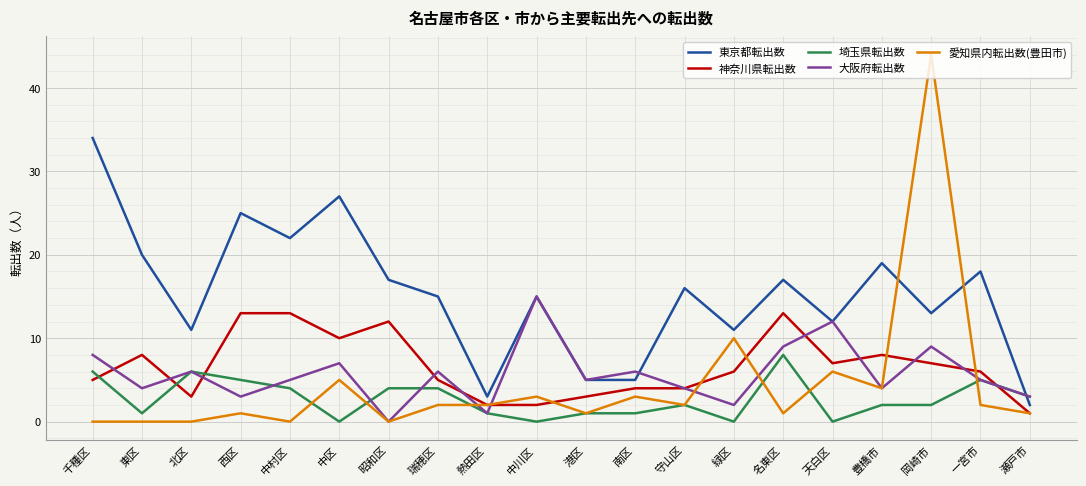

Reading left to right, transcribe all the data shown in this chart.

東京都転出数: 34	20	11	25	22	27	17	15	3	15	5	5	16	11	17	12	19	13	18	2
神奈川県転出数: 5	8	3	13	13	10	12	5	2	2	3	4	4	6	13	7	8	7	6	1
埼玉県転出数: 6	1	6	5	4	0	4	4	1	0	1	1	2	0	8	0	2	2	5	3
大阪府転出数: 8	4	6	3	5	7	0	6	1	15	5	6	4	2	9	12	4	9	5	3
愛知県内転出数(豊田市): 0	0	0	1	0	5	0	2	2	3	1	3	2	10	1	6	4	44	2	1